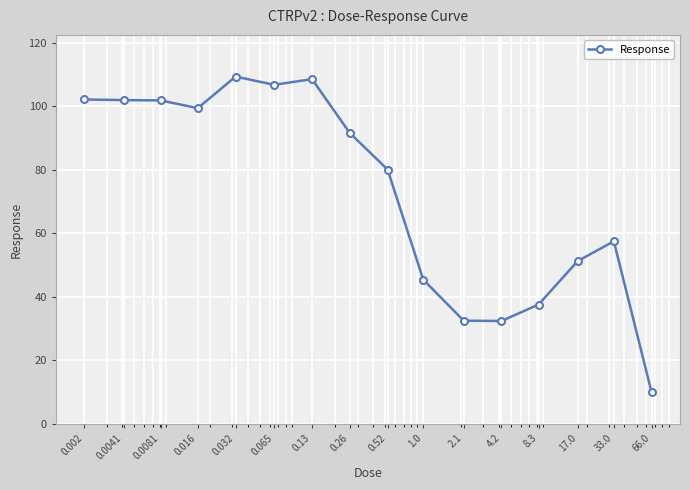

What is the difference between the second highest and second lowest values?

76.1